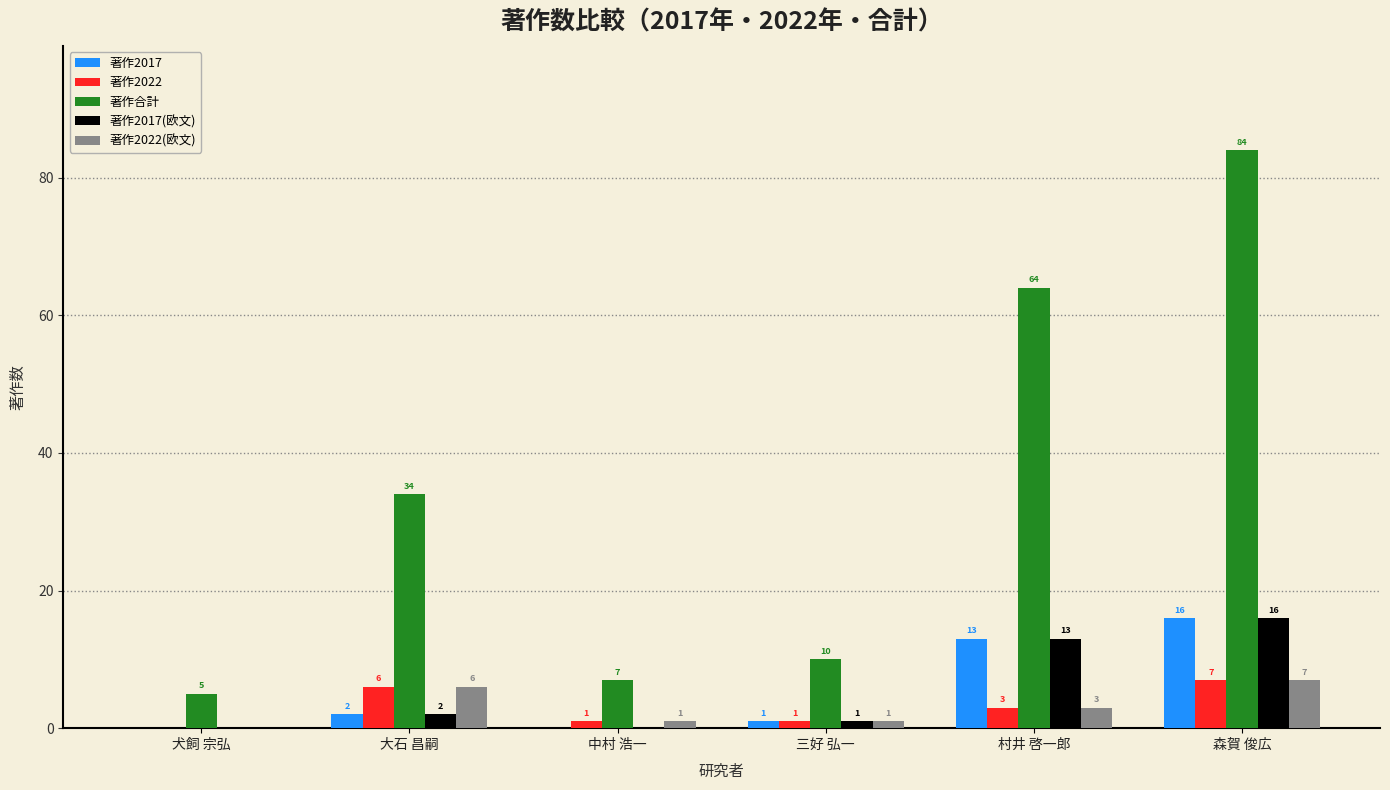

At which label is 著作2022 closest to 3?

村井 啓一郎